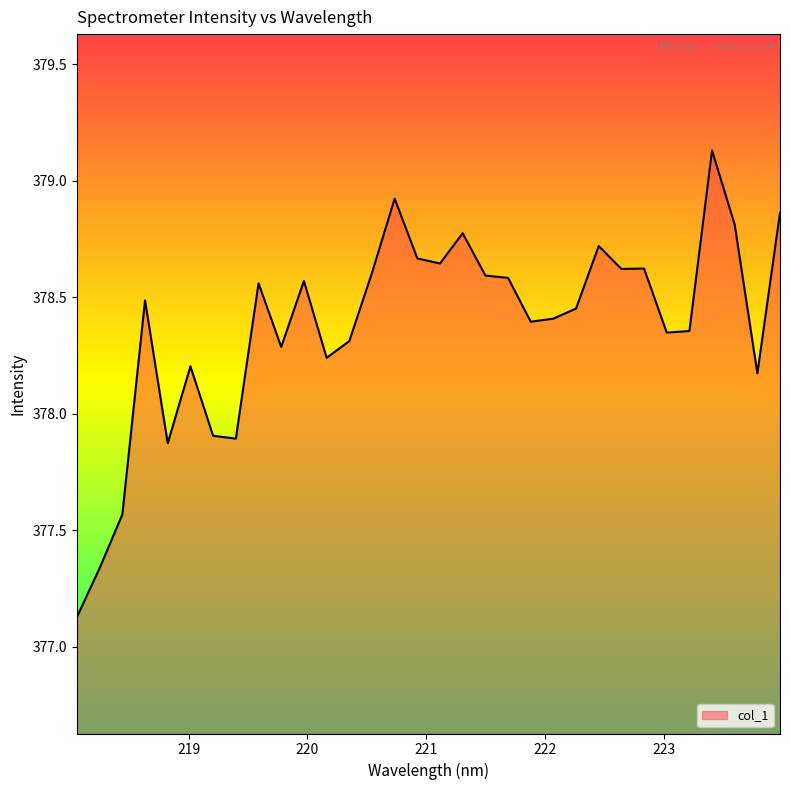

True or false: the data has more than 1 interior local peaks.

True